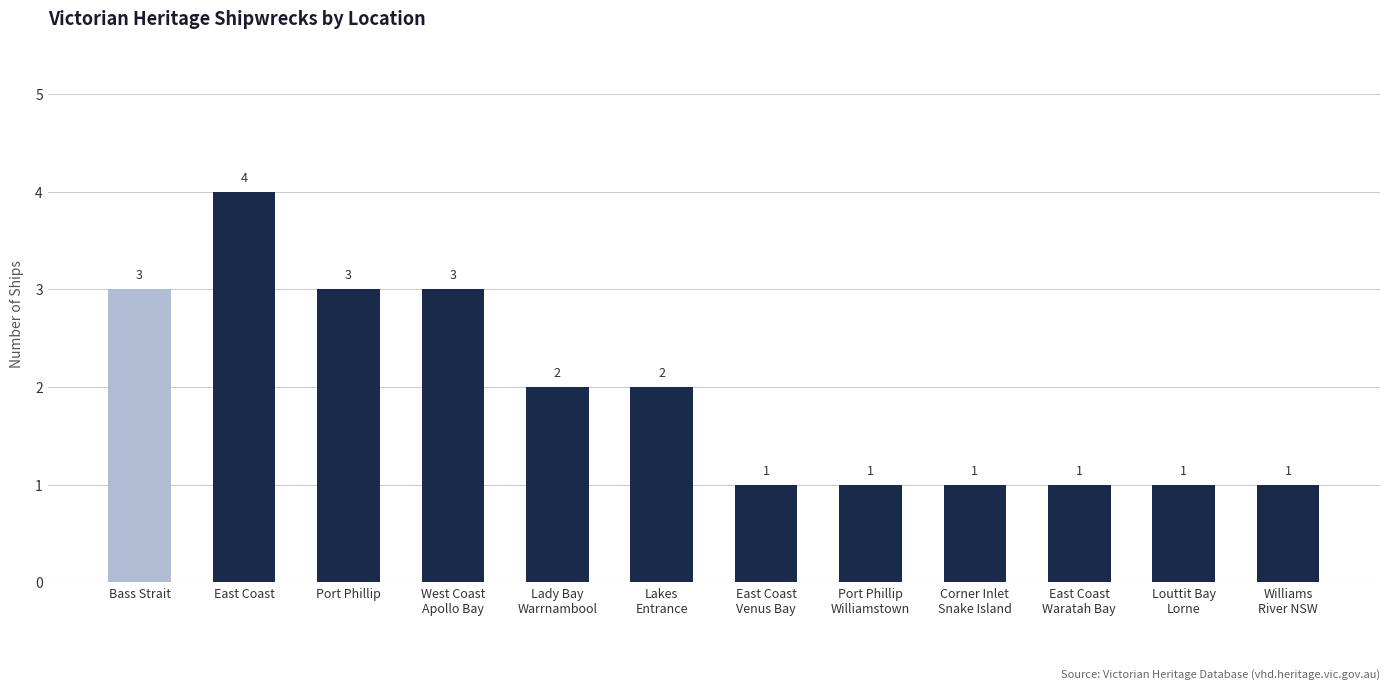

True or false: the data shows 1 at Corner Inlet
Snake Island.

True